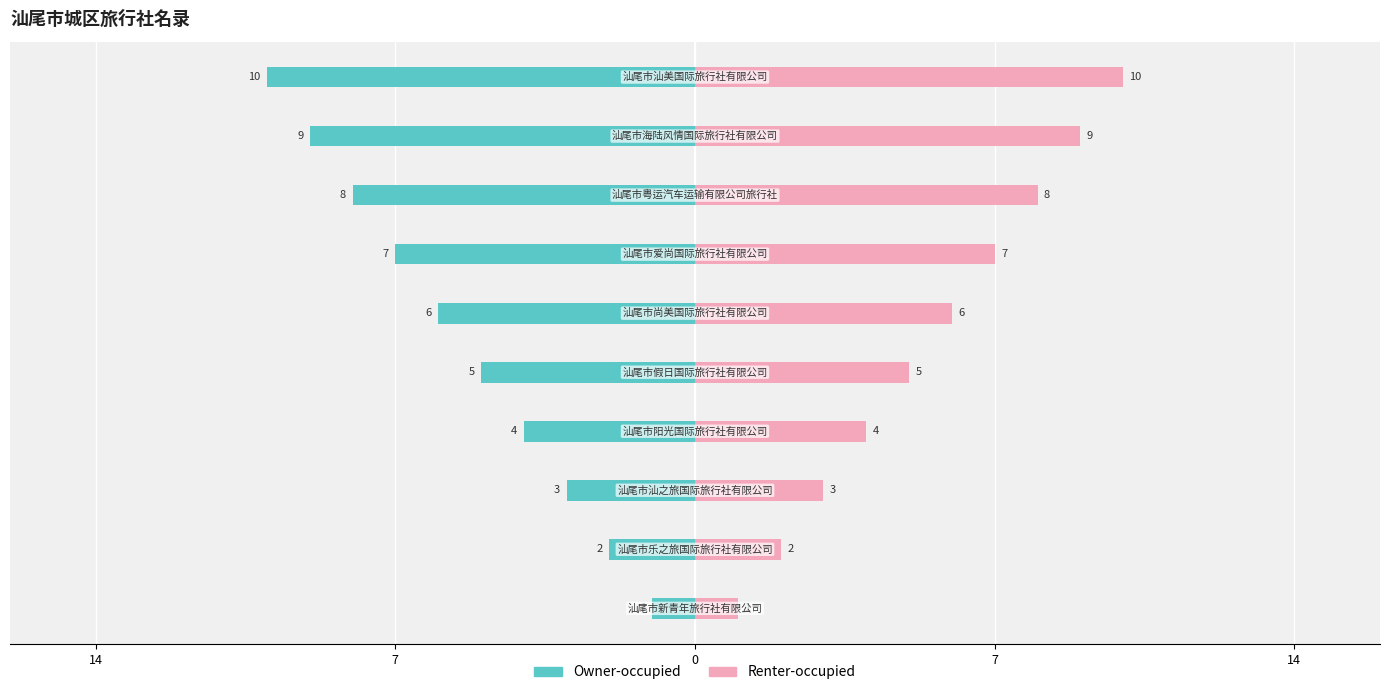

What is the difference between the Renter-occupied values at 7 and 5?

2